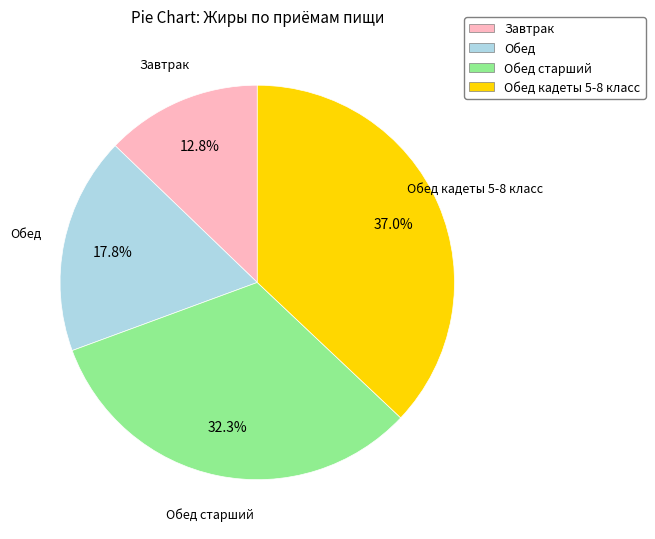

To the nearest percent, what is the combined percentage of Завтрак and Обед?

31%